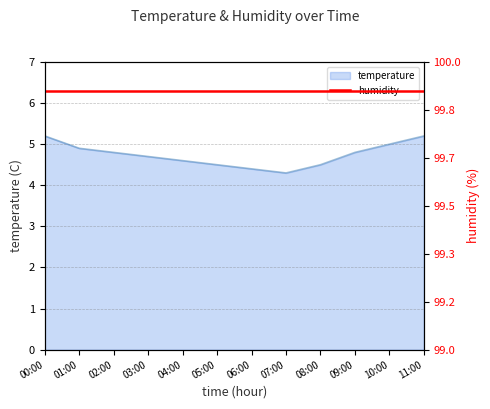

What is the difference between the second highest and second lowest values?

0.8